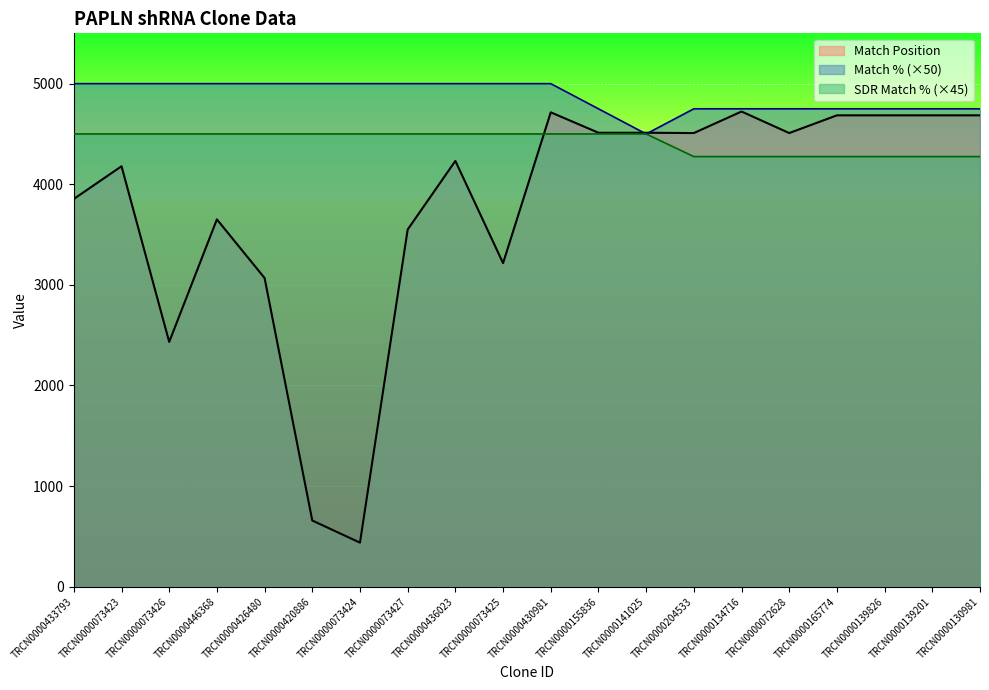

What is the sum of all SDR Match % values?

88425